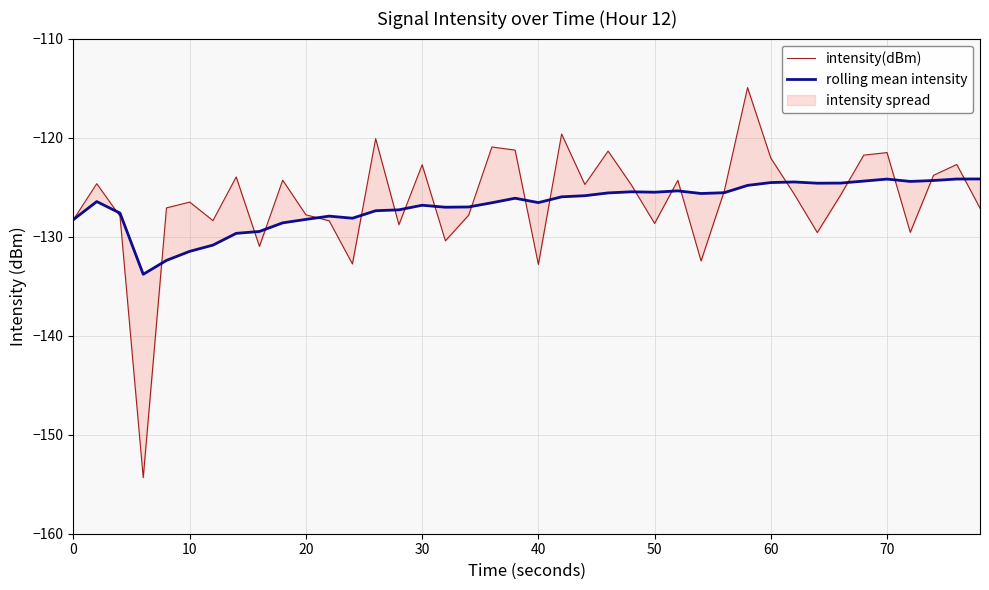

List the series in order of their overall mean, highest first.

intensity(dBm), rolling mean intensity